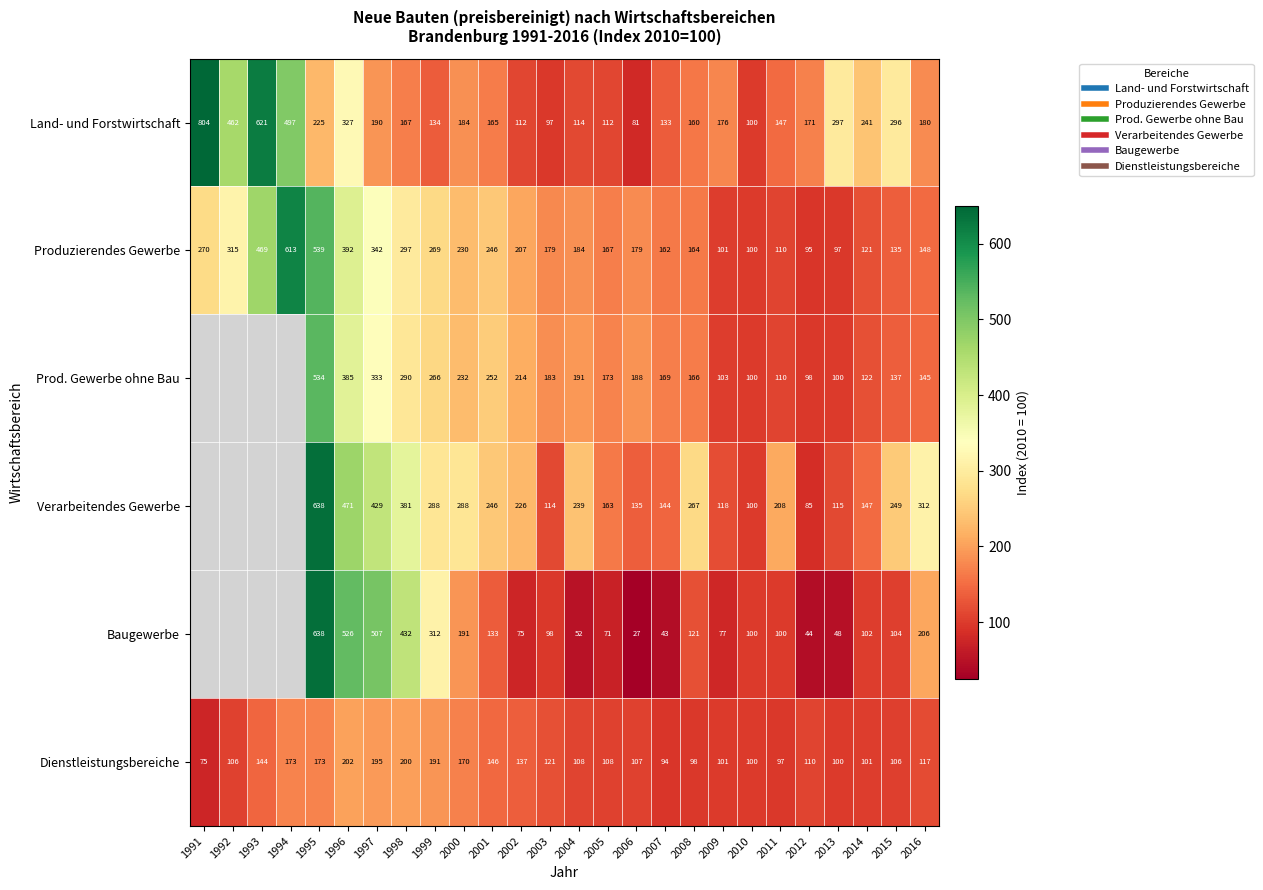

Read the Prod. Gewerbe ohne Bau value at 2004.

191.5